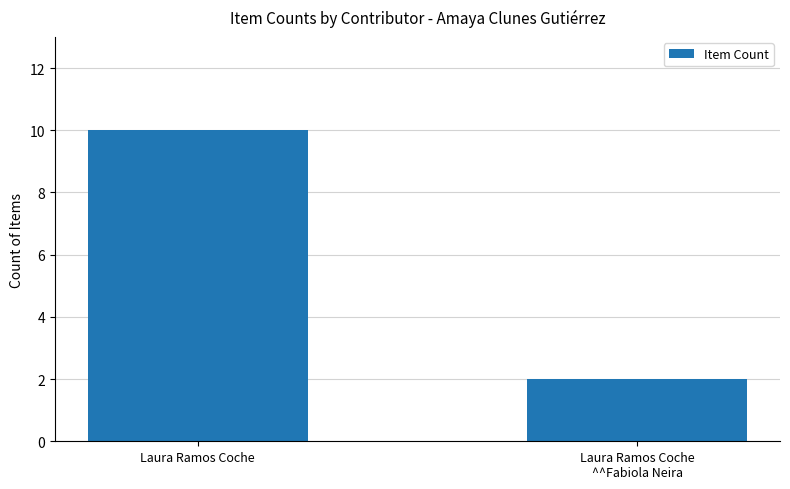

Are the bars horizontal?

No